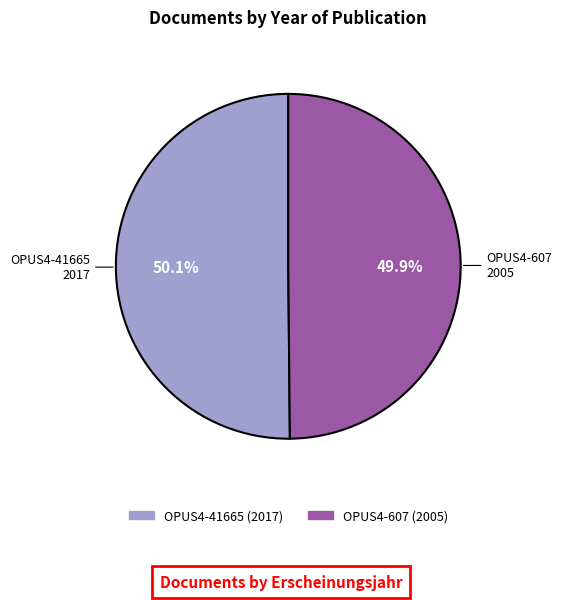

What is the ratio of the value at OPUS4-607 to the value at OPUS4-41665?

1.0